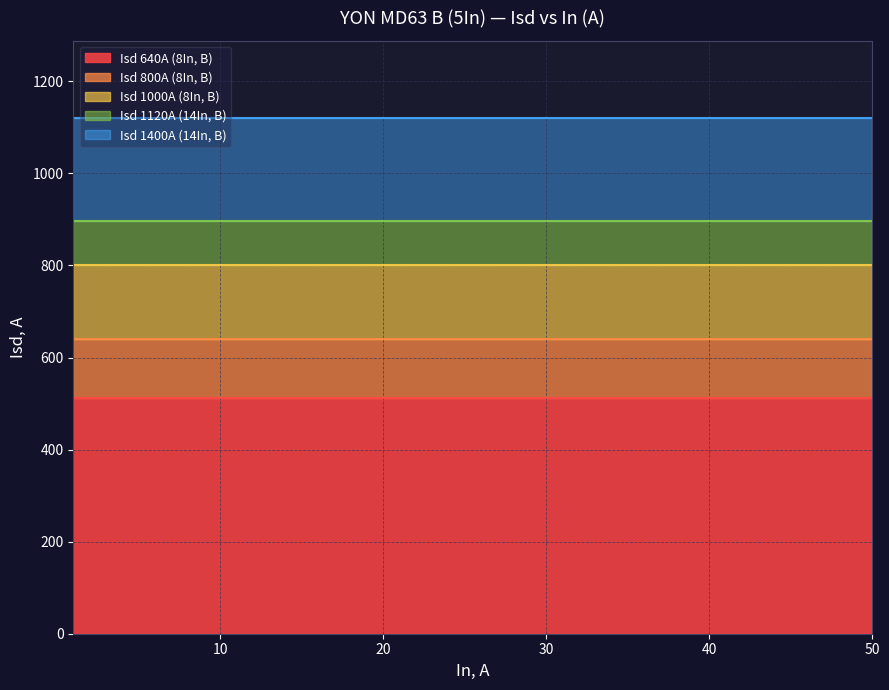

List the series in order of their overall mean, lowest first.

Isd 640A (8In, B), Isd 800A (8In, B), Isd 1000A (8In, B), Isd 1120A (14In, B), Isd 1400A (14In, B)